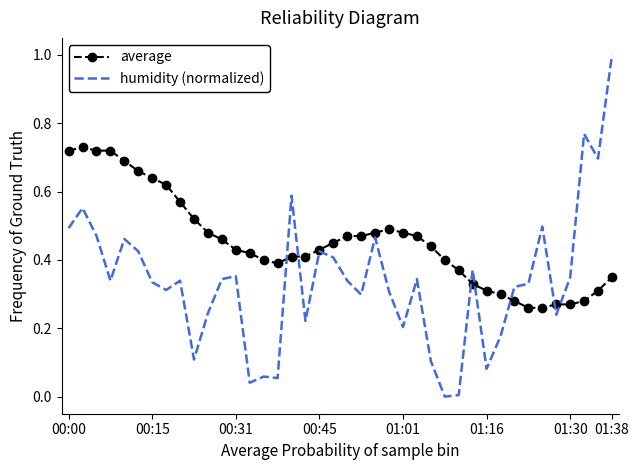

Rank the series by their maximum value, from highest to lowest.

humidity (normalized), average